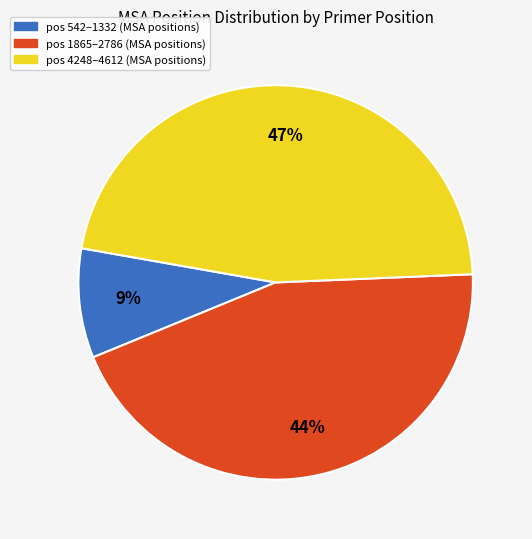

Does any single category account for the majority?

No